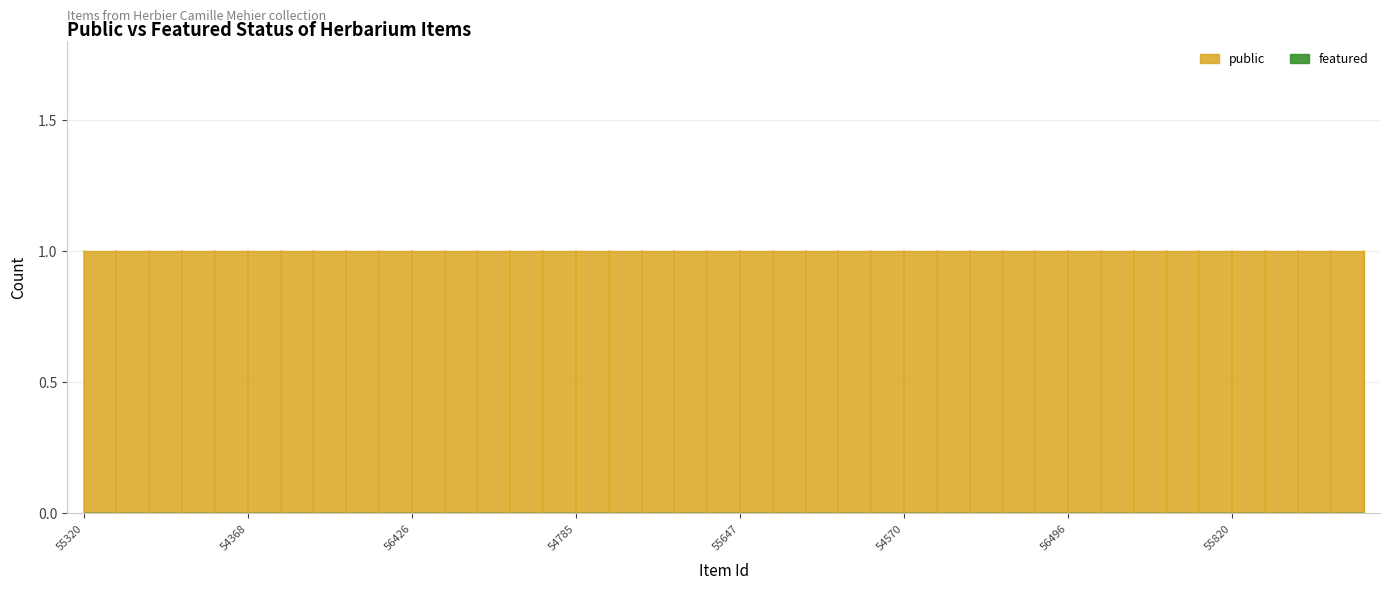

List the series in order of their overall mean, lowest first.

featured, public